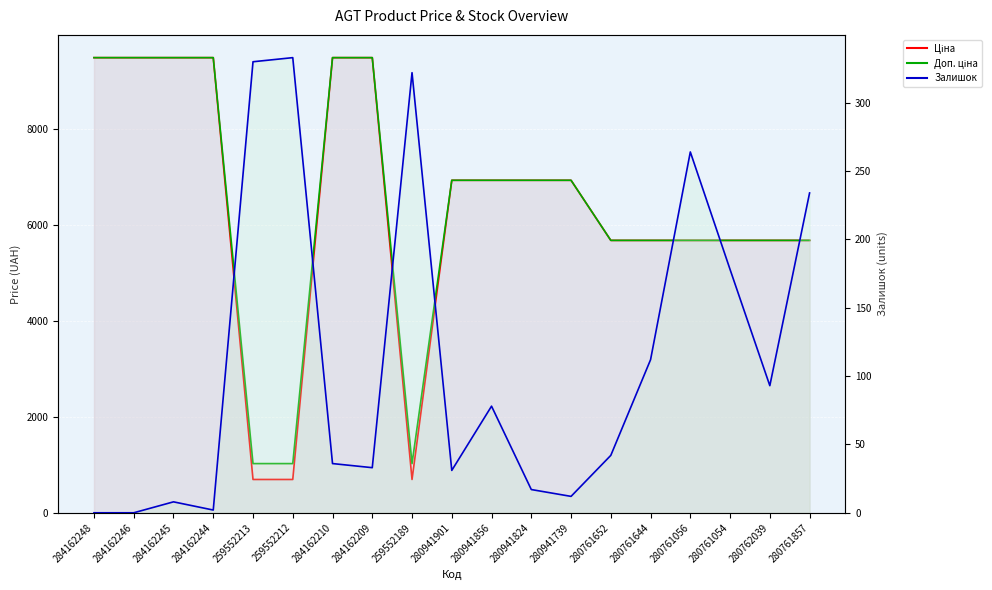

List the series in order of their peak value, highest first.

Ціна, Доп. ціна, Залишок